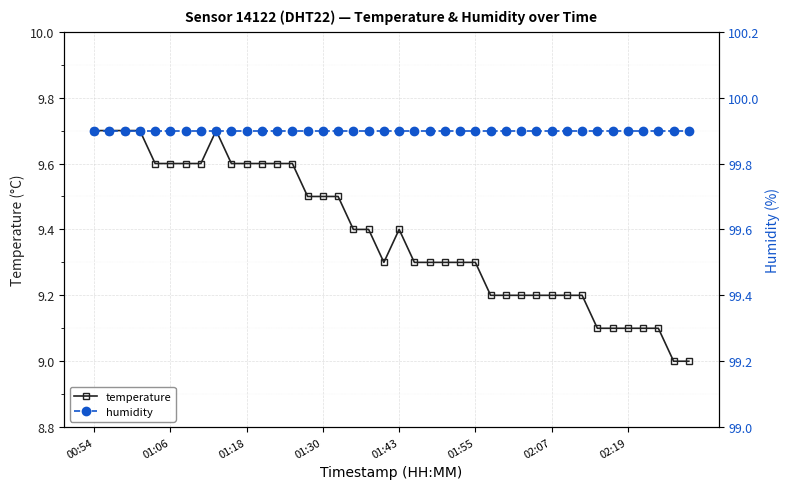

How many values in the temperature series exceed 9?

38